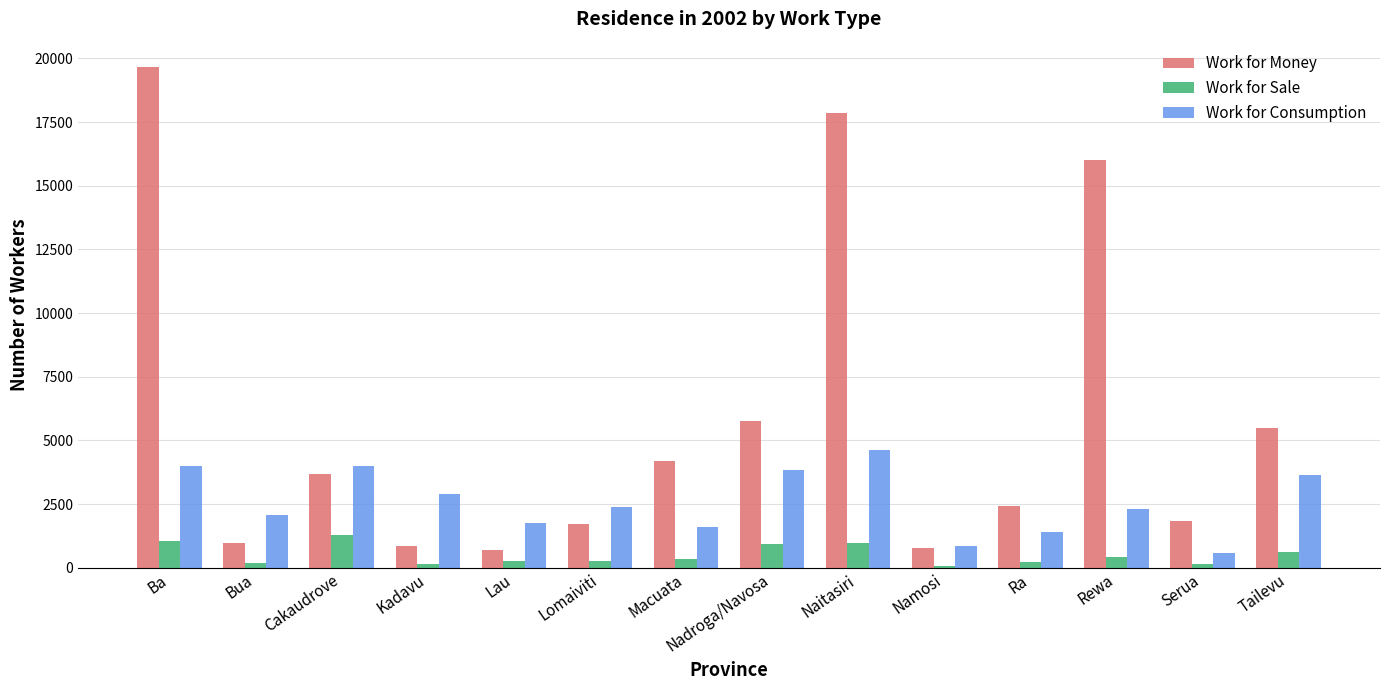

What is the value of the Work for Consumption bar at the 3rd from the left?

4002